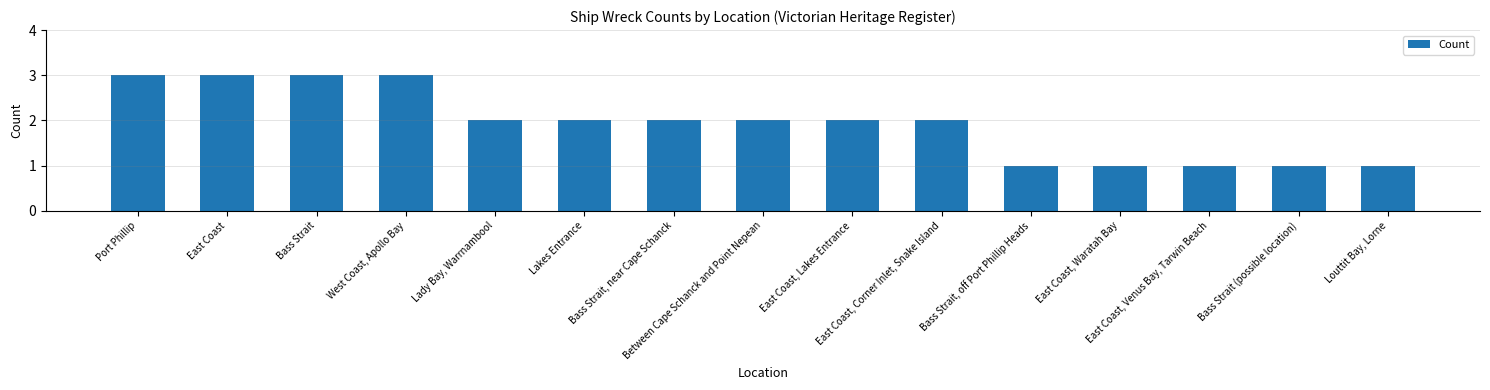

What is the ratio of the value at East Coast, Lakes Entrance to the value at West Coast, Apollo Bay?

0.7